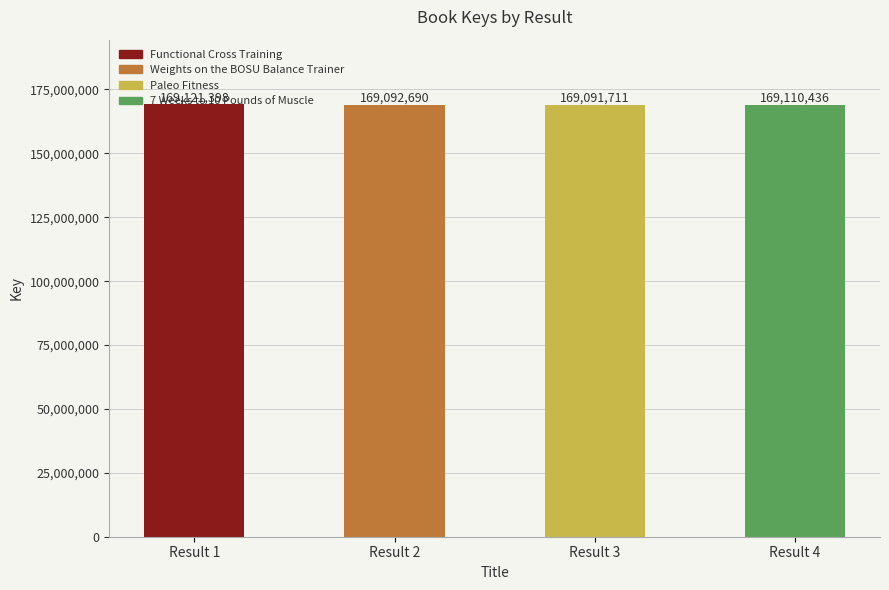

The value at Functional Cross Training is 109245234. True or false?

False